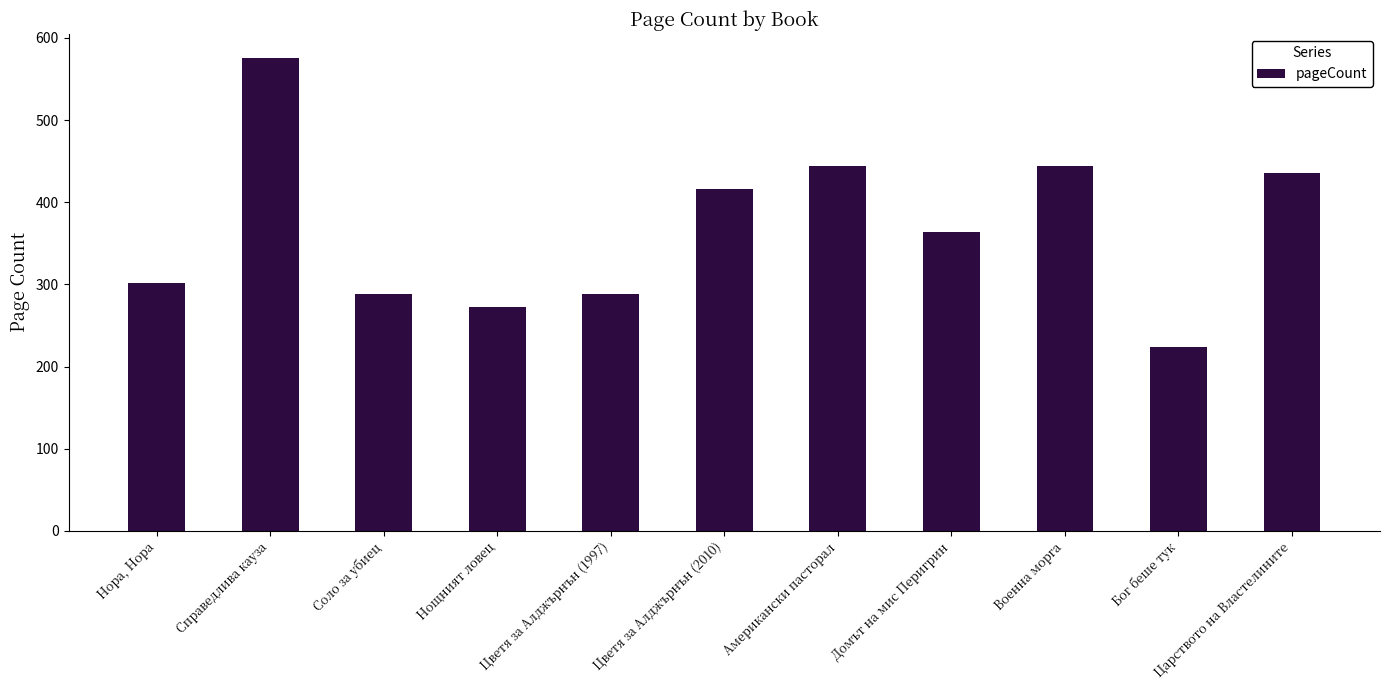

How many bars are there in total?

11